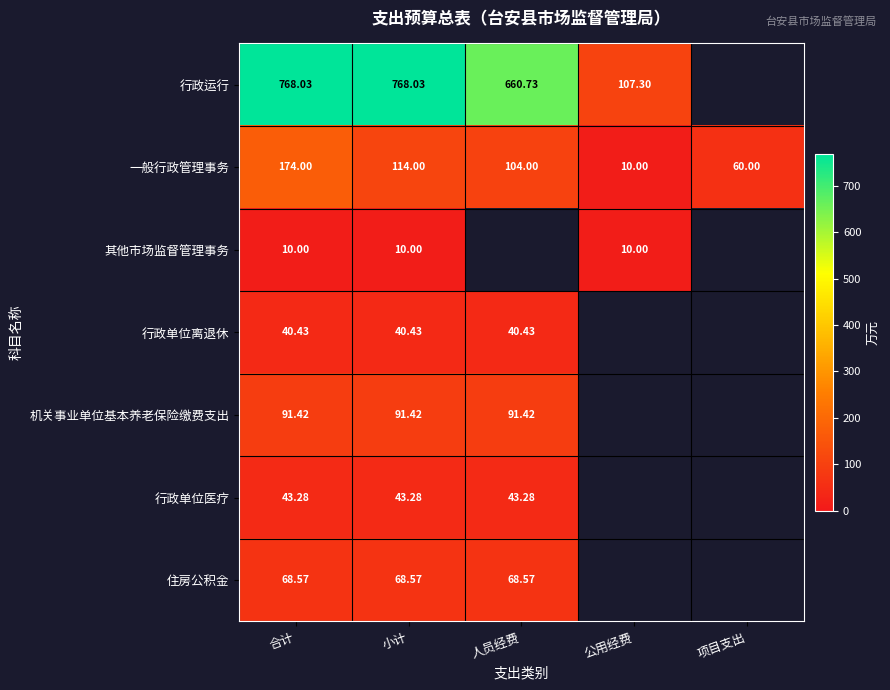

Where does the 一般行政管理事务 series first go above 104?

合计